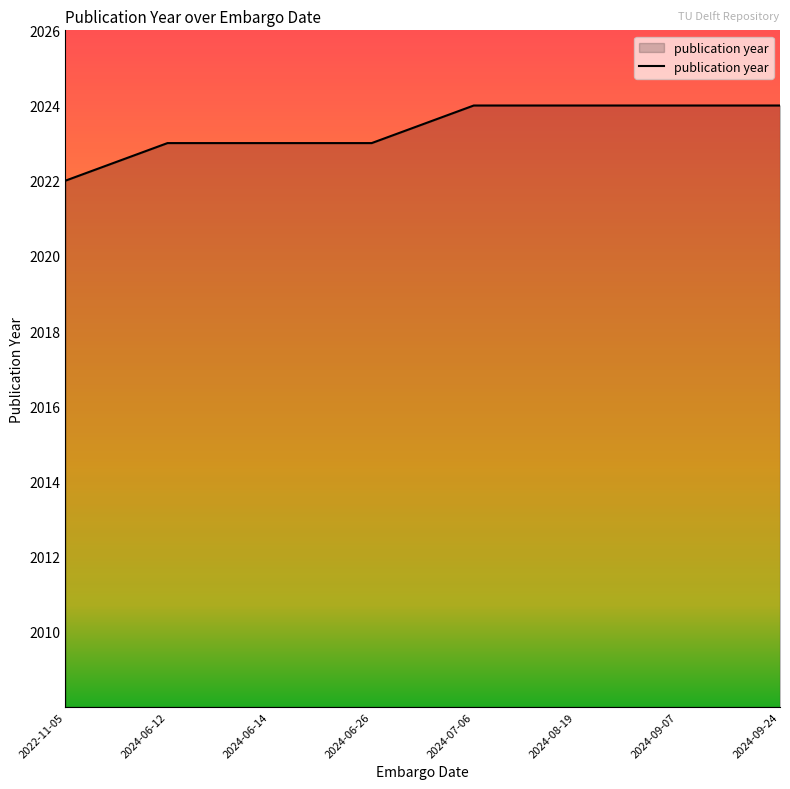

What position from the right is 2022-11-05?

8